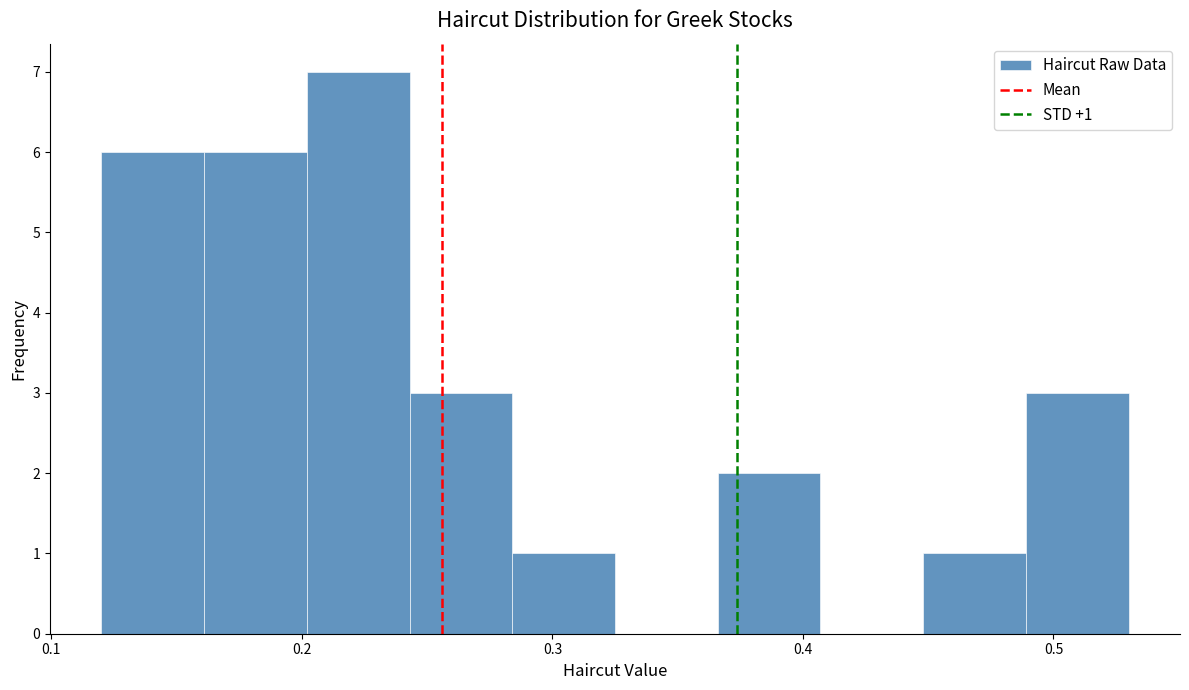

Which range on the x-axis has the tallest bar?

0.202 to 0.243